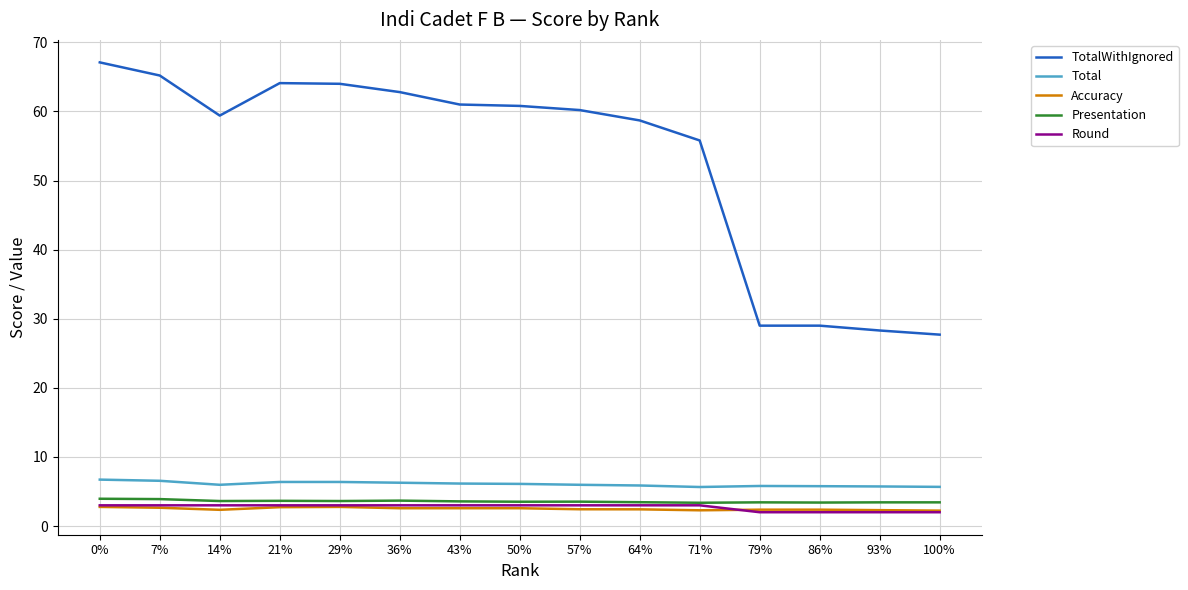

What is the approximate value of Presentation at 71%?

3.4